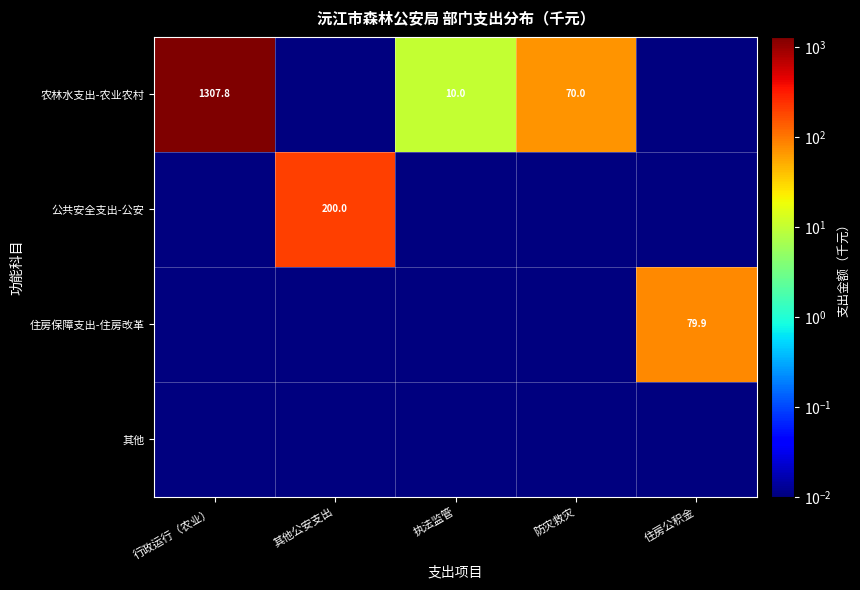

List the labels in order of 公共安全支出-公安 value, smallest first.

行政运行（农业）, 执法监管, 防灾救灾, 住房公积金, 其他公安支出